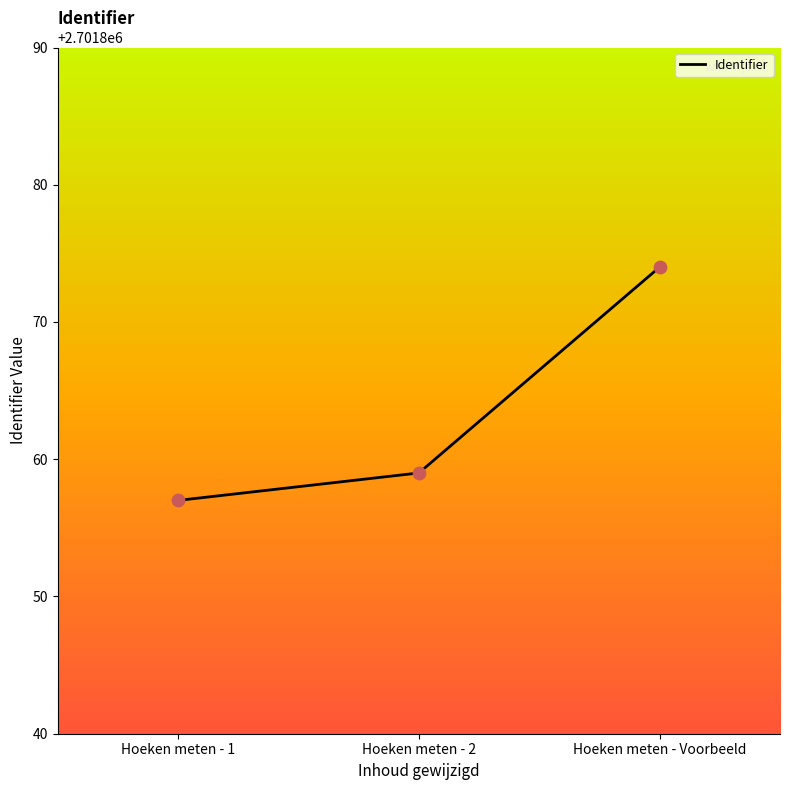

What is the ratio of the value at Hoeken meten - Voorbeeld to the value at Hoeken meten - 1?

1.0